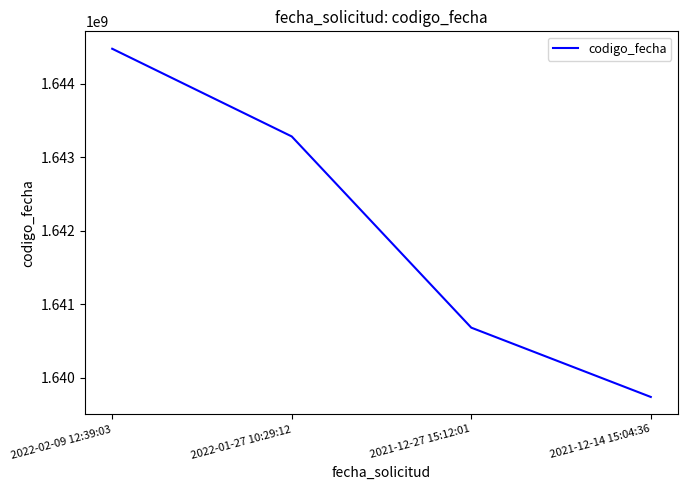

Count the number of categories in the chart.

4